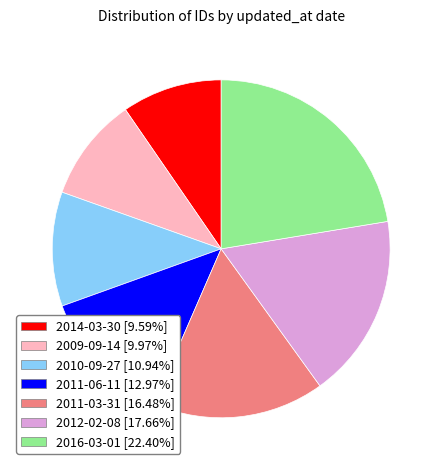

Combined, do 2011-06-11 and 2016-03-01 account for over 50%?

No